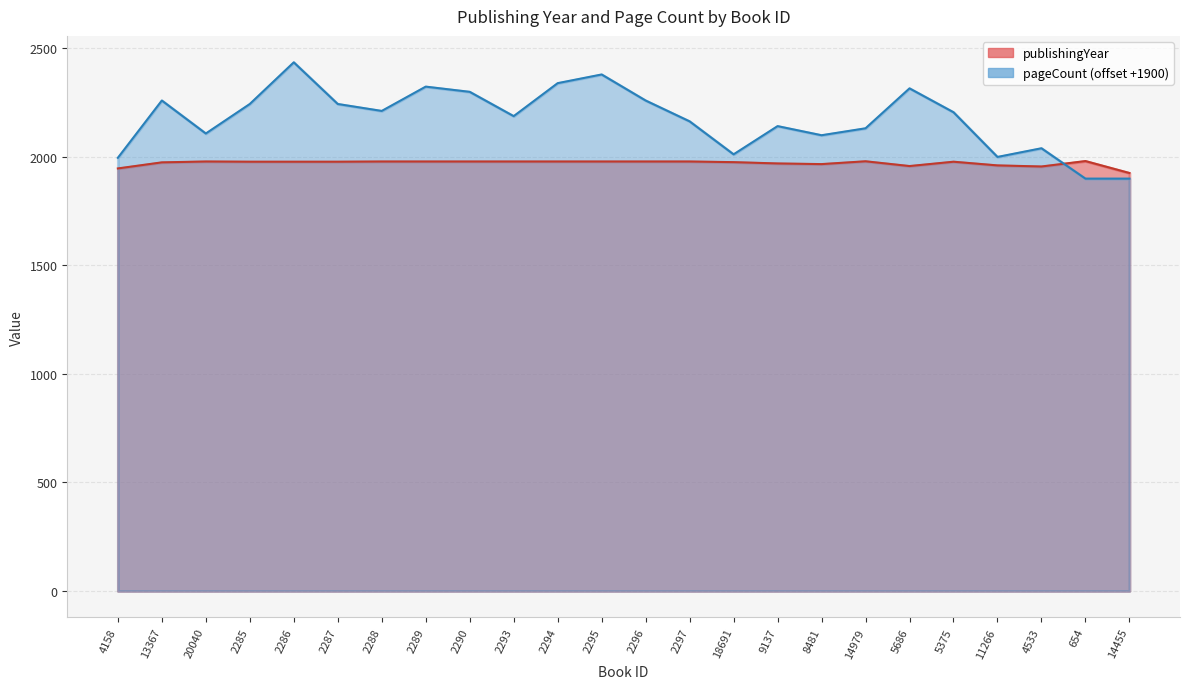

True or false: publishingYear and pageCount cross at least once.

True